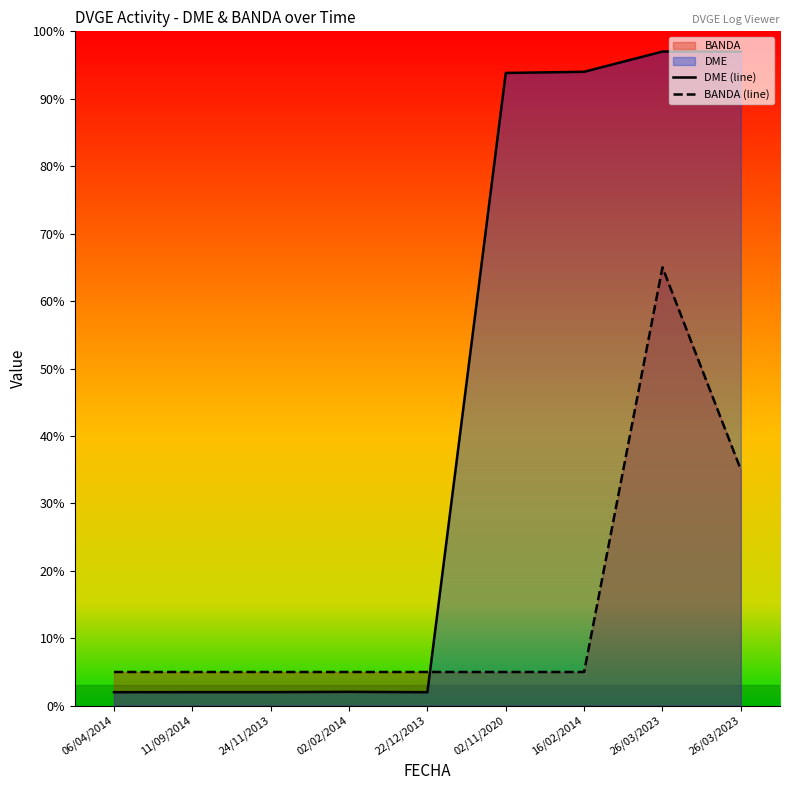

What is the minimum value for BANDA (line)?

5.0